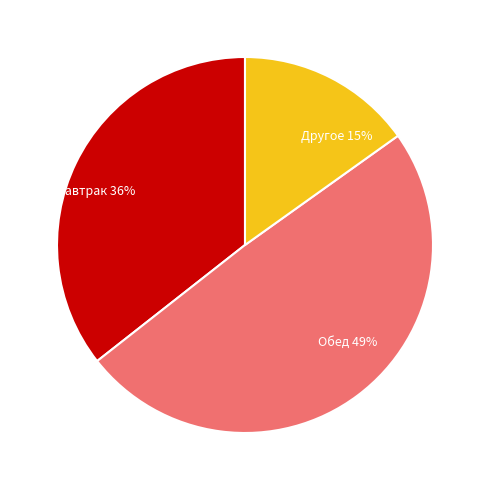

To the nearest percent, what portion does Завтрак 36% represent?

36%